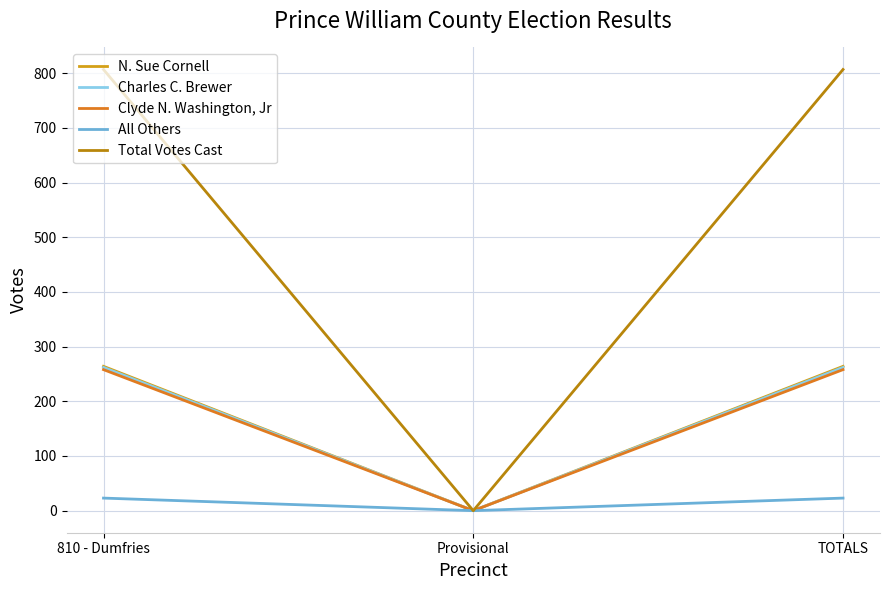

Between 810 - Dumfries and TOTALS, which series saw the biggest shift?

N. Sue Cornell